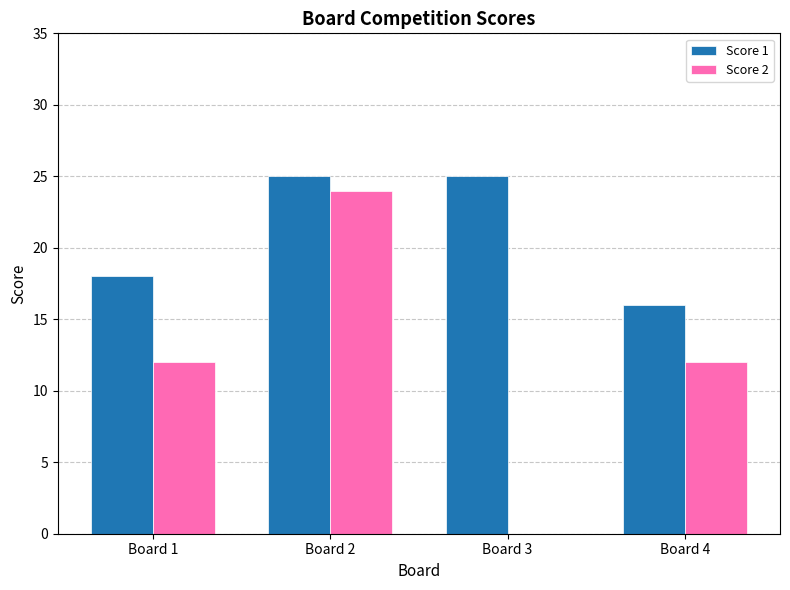

Are the bars grouped side by side (vs. stacked)?

Yes